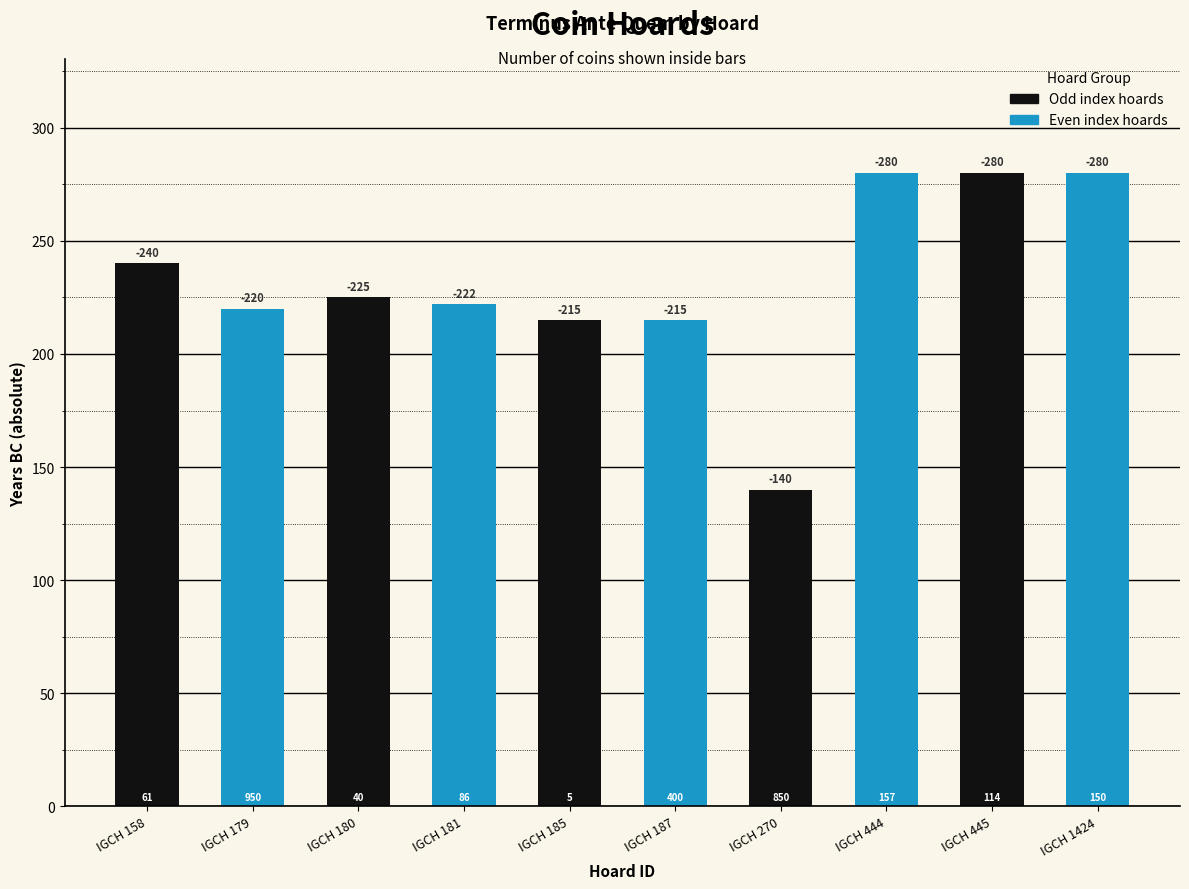

The value at IGCH 179 is 61. True or false?

False